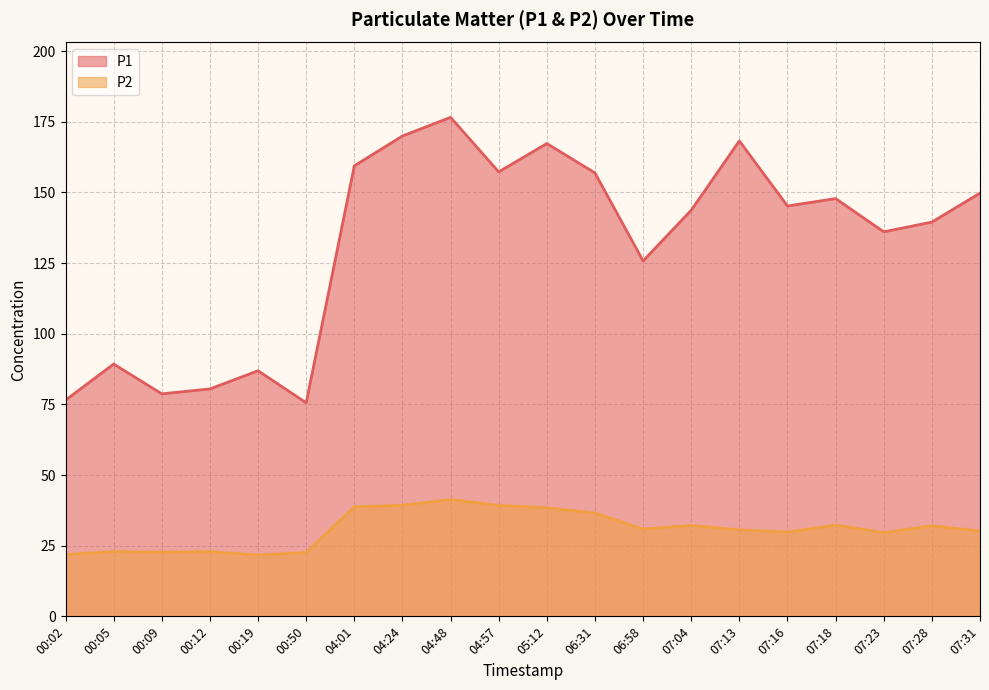

The P2 series shows 49.2 at 07:31. True or false?

False